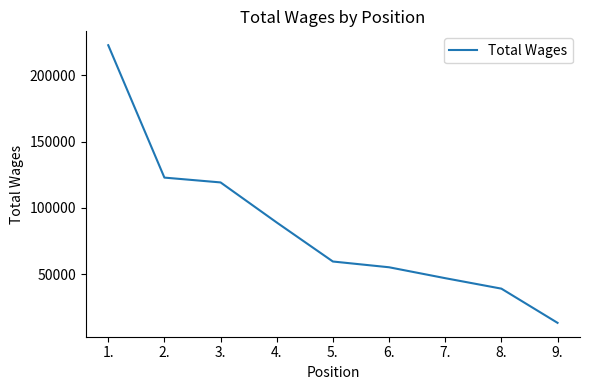

Where is the data nearest to the value 117955?

3.